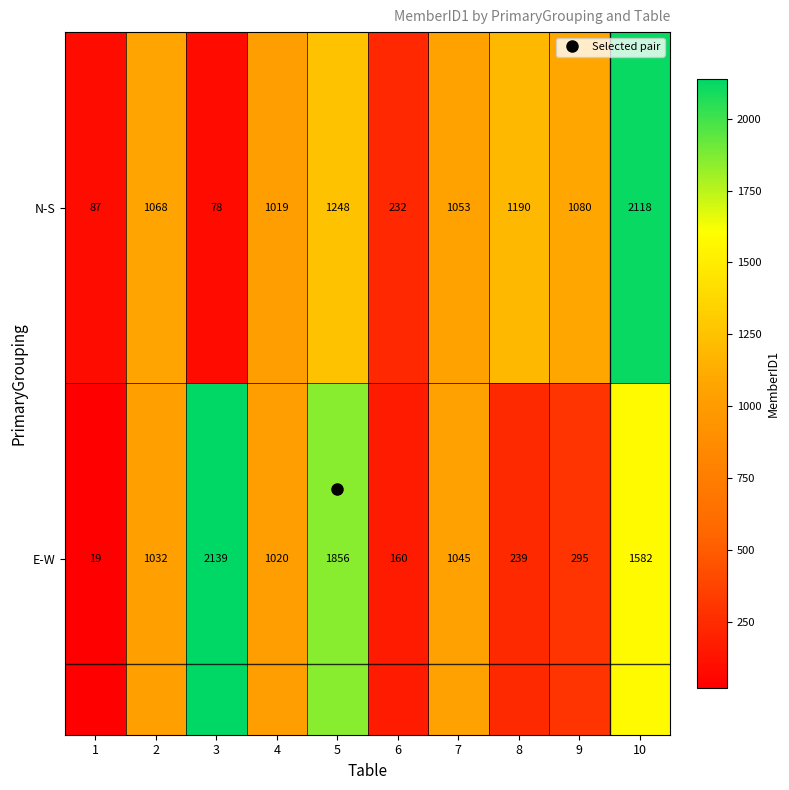

Is the value of E-W at 3 greater than the value of N-S at 2?

Yes